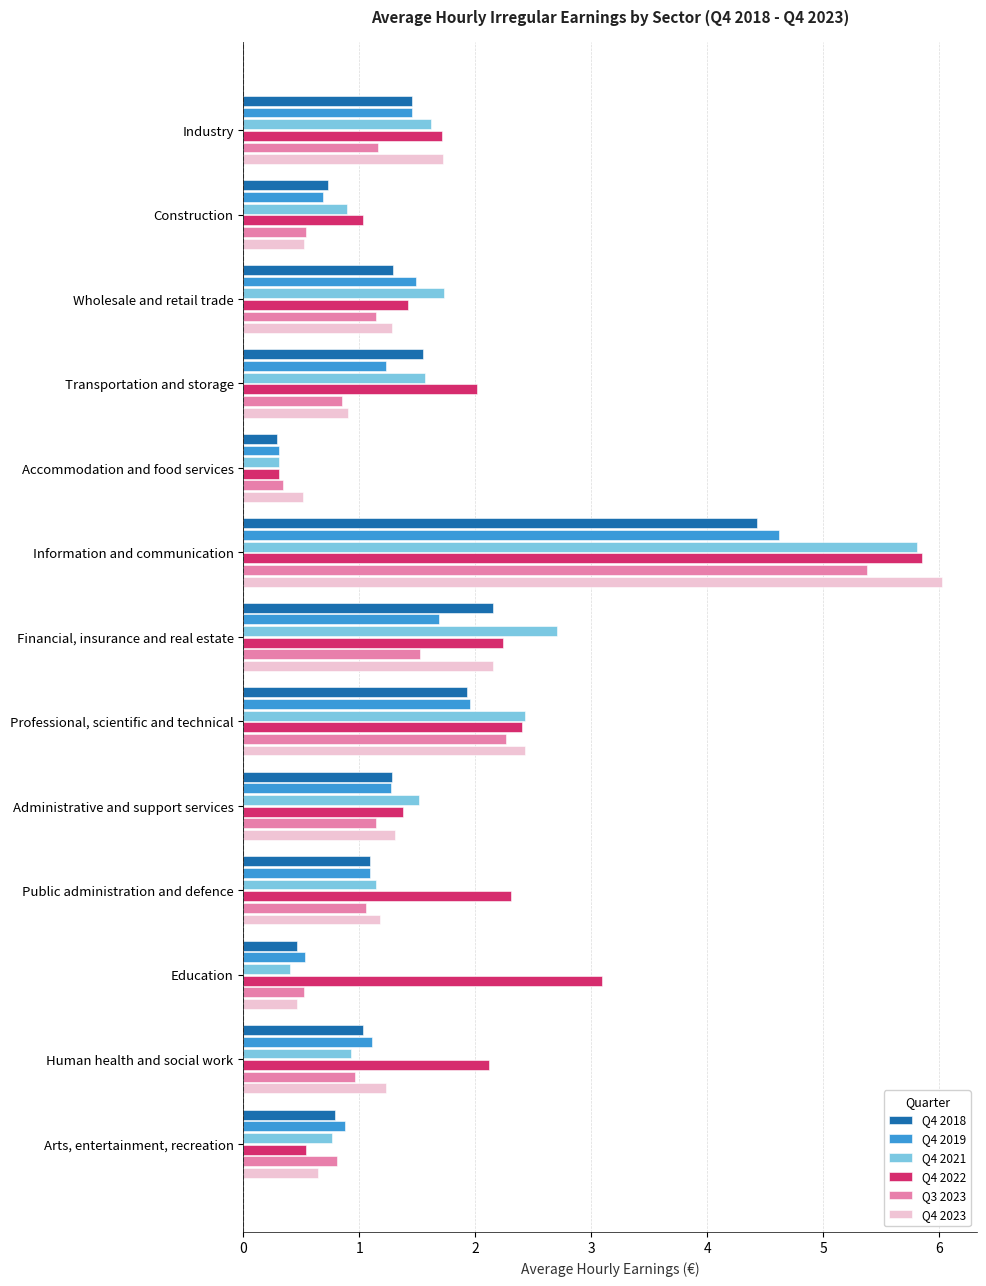

What is the maximum value shown in the chart?

6.0